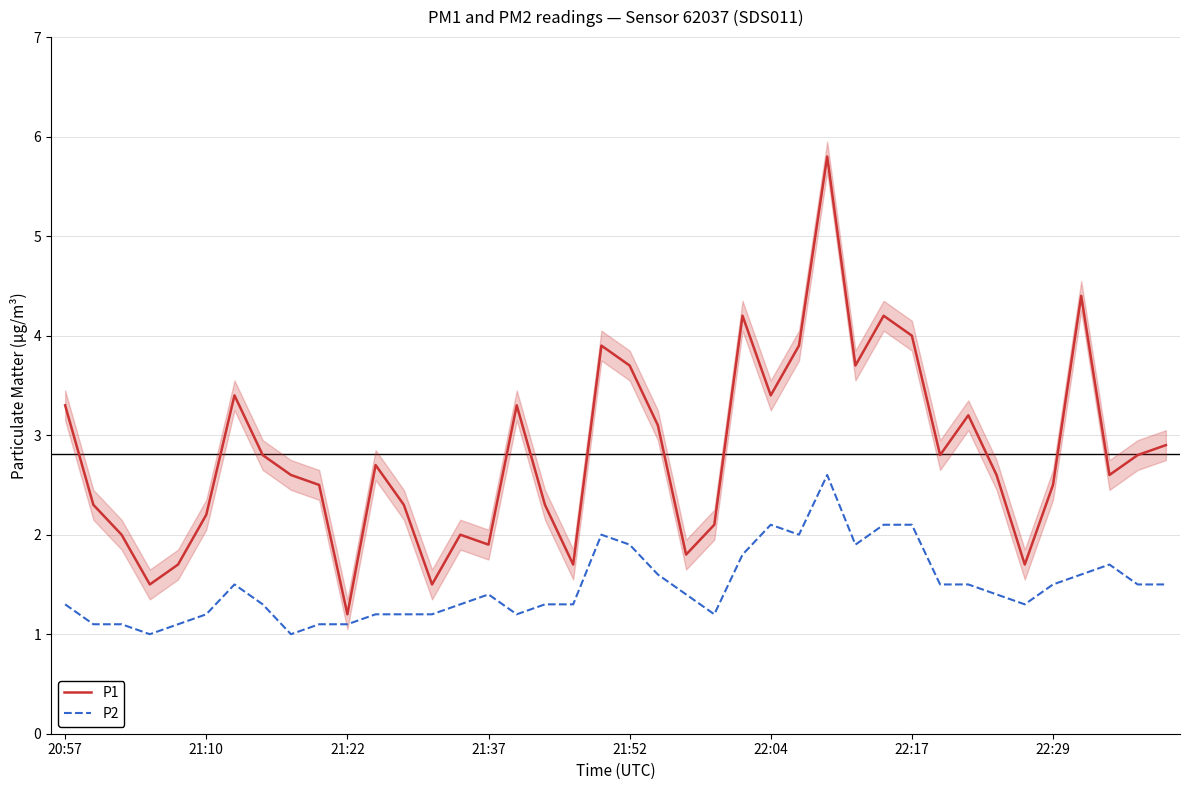

True or false: P1 and P2 cross at least once.

False